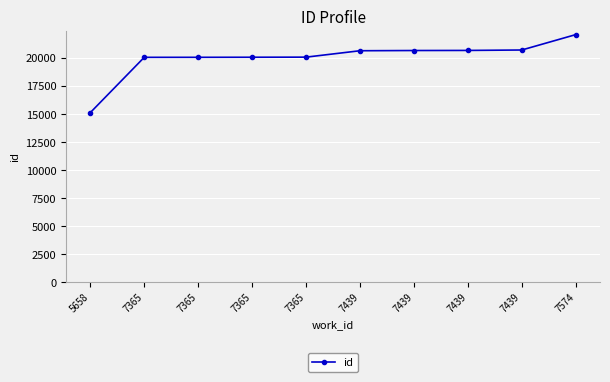

How many data points are less than 20635?

5